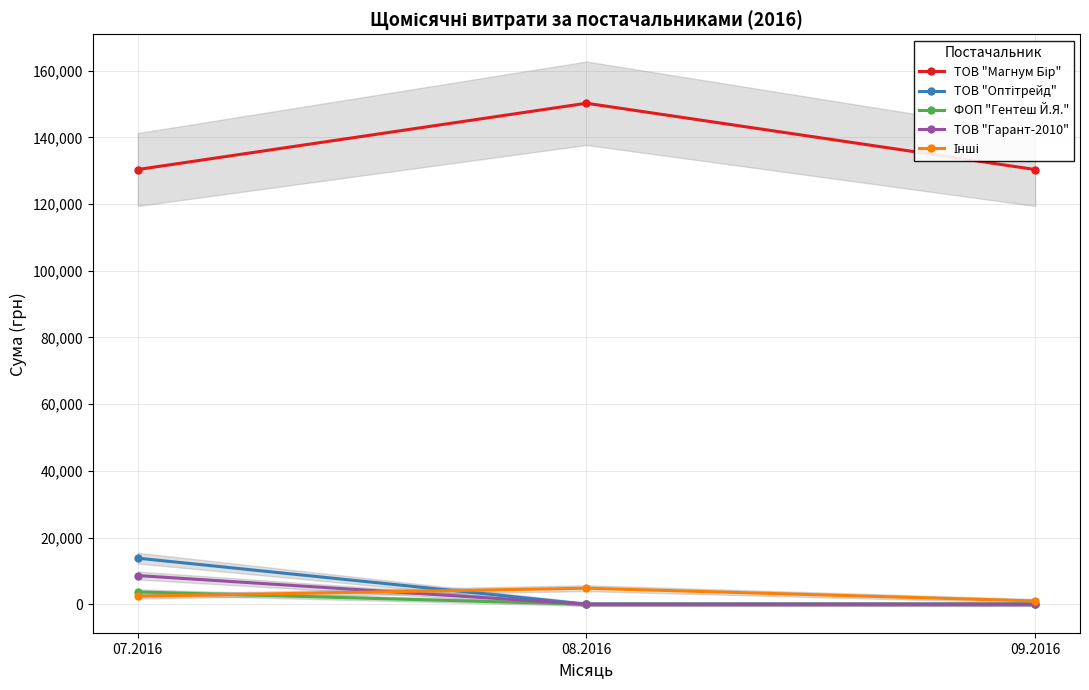

List the series in order of their peak value, lowest first.

ФОП "Гентеш Й.Я.", Інші, ТОВ "Гарант-2010", ТОВ "Оптітрейд", ТОВ "Магнум Бір"